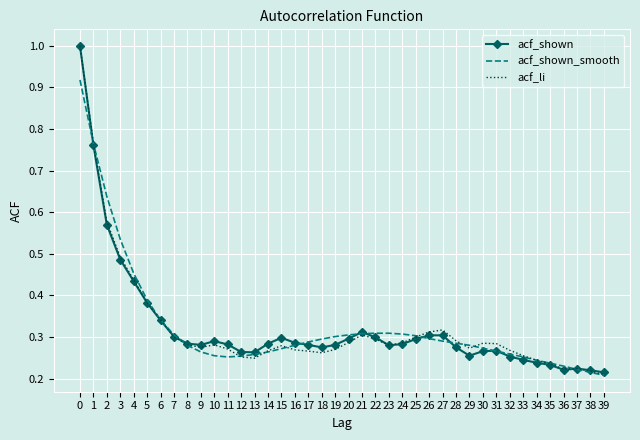

Is the value of acf_li at 22 greater than the value of acf_shown at 2?

No